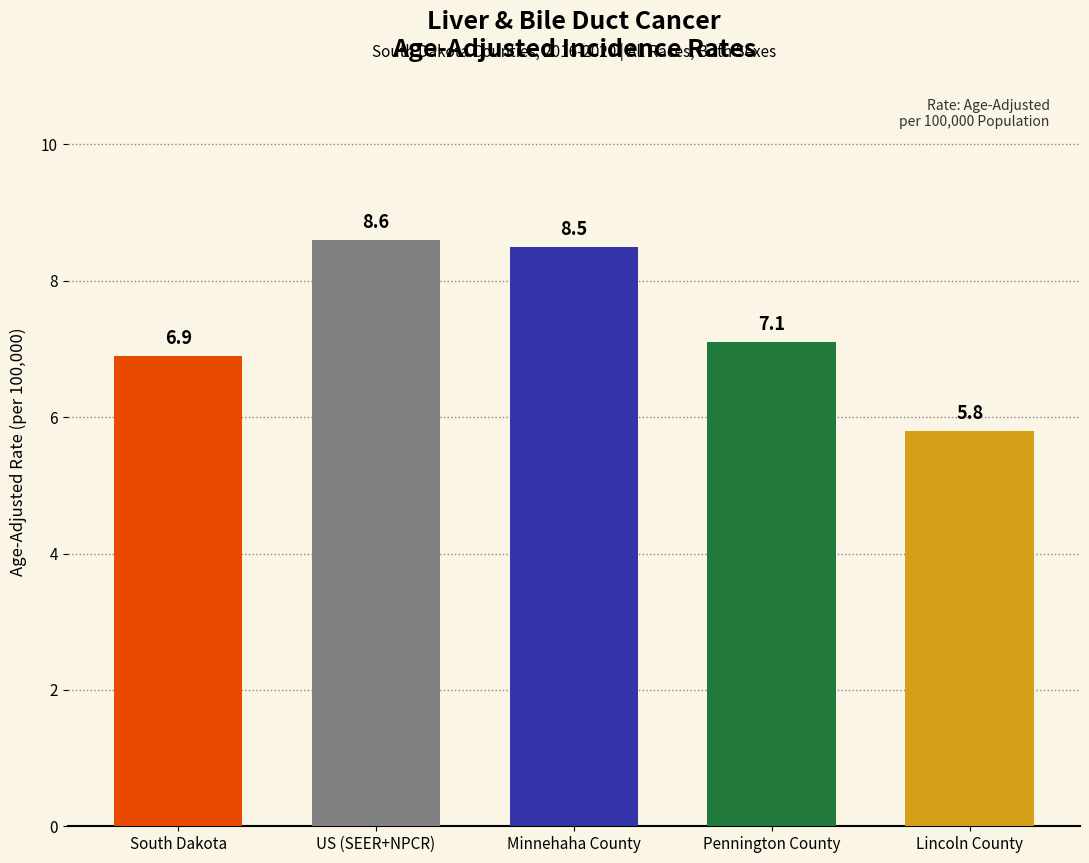

Reading right to left, list all the values displayed in this chart.

Lincoln County=5.8	Pennington County=7.1	Minnehaha County=8.5	US (SEER+NPCR)=8.6	South Dakota=6.9